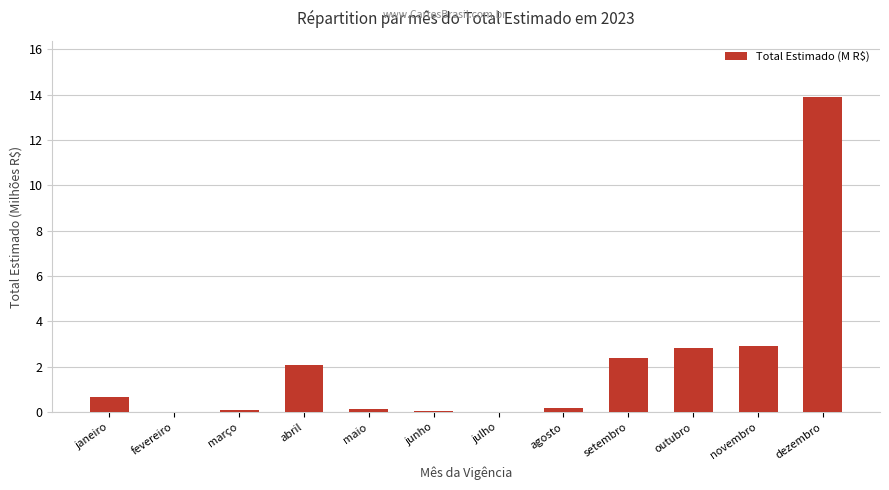

Which has a higher value, fevereiro or setembro?

setembro